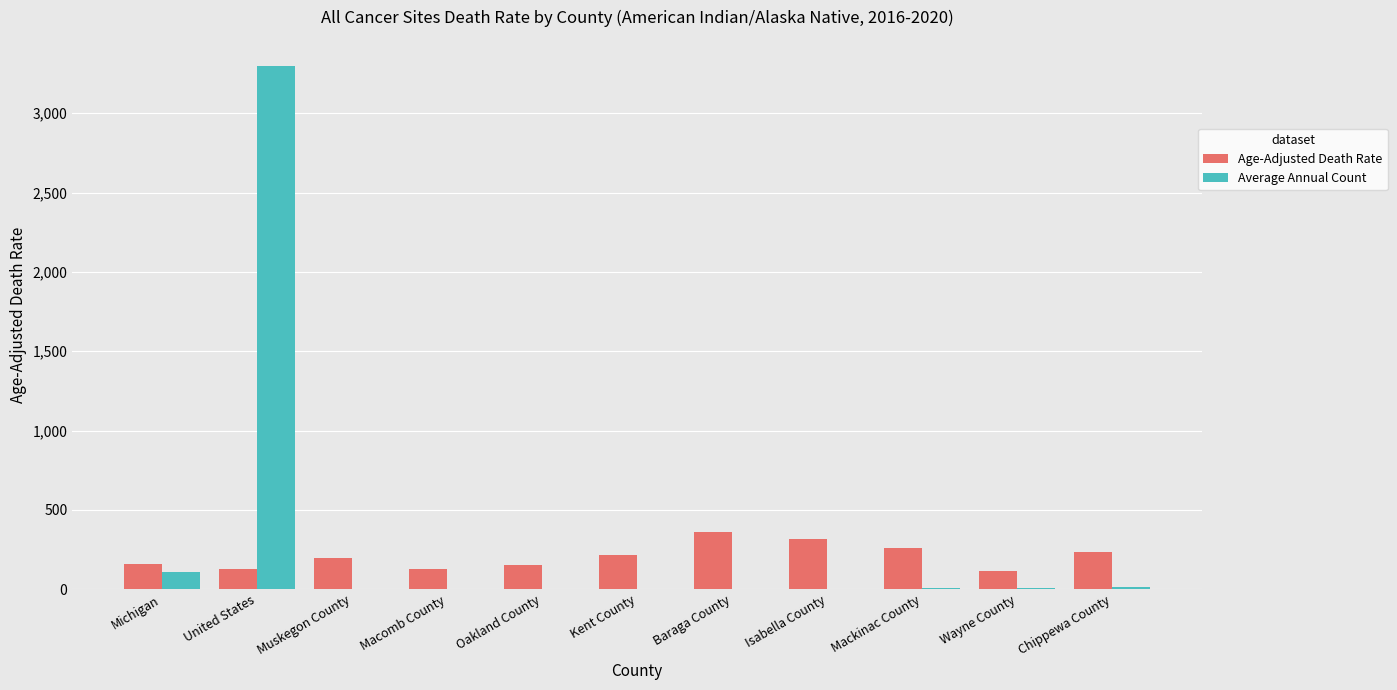

What is the difference between the Average Annual Count values at Baraga County and Chippewa County?

9.0